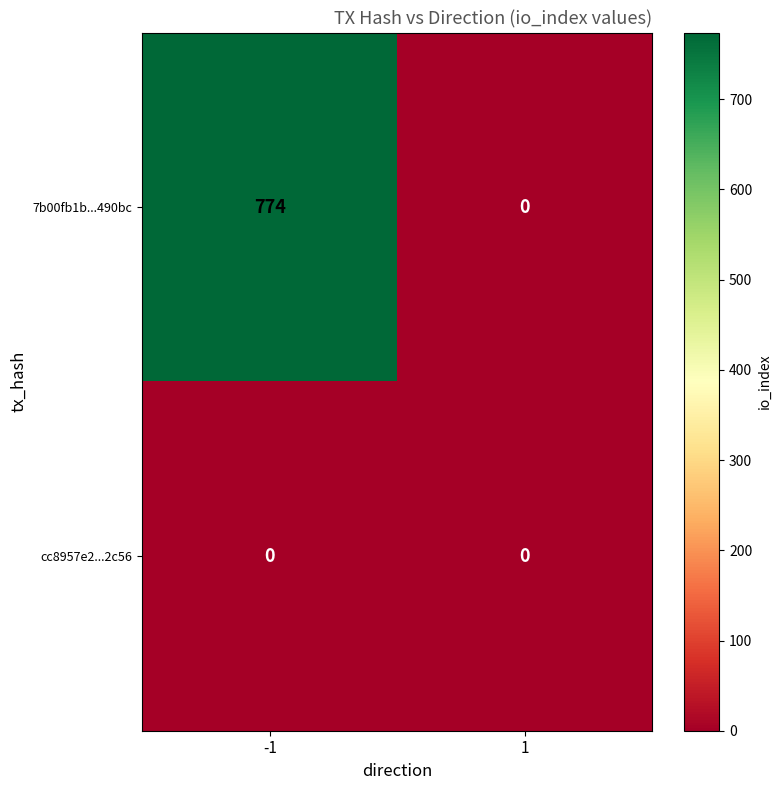

What is the average value of the 7b00fb1b...490bc series?

387